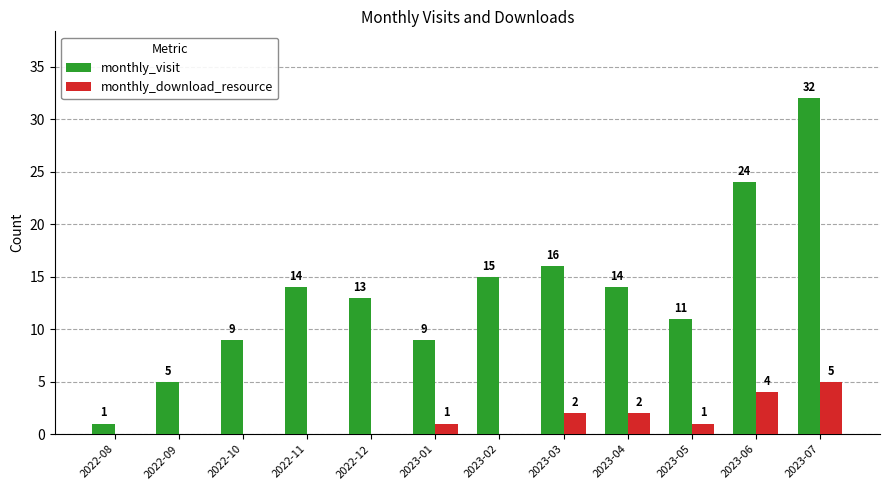

Which series changed the most between 2023-03 and 2023-07?

monthly_visit